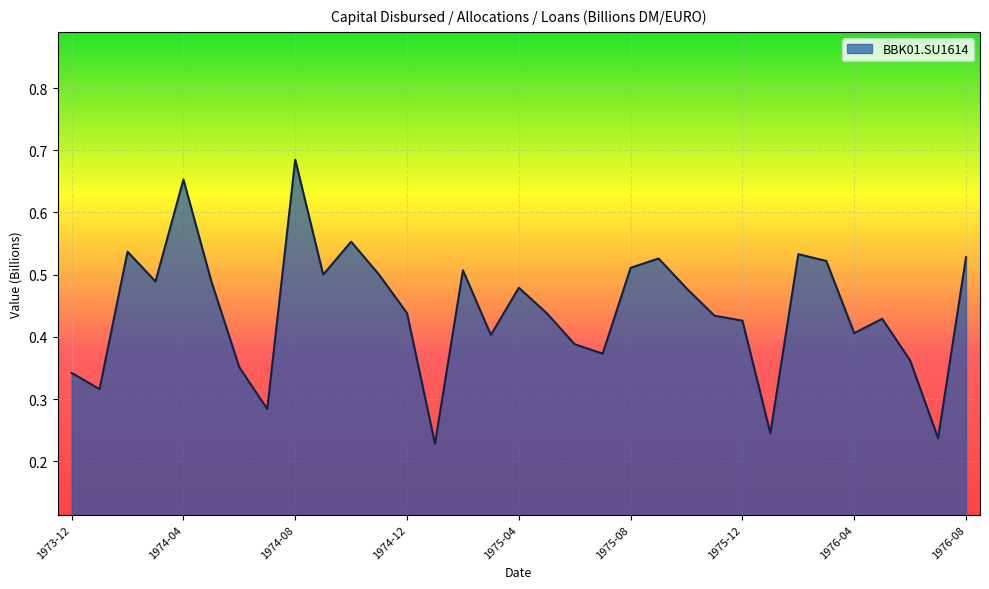

Reading right to left, what are all the values shown in this chart?

0.5	0.2	0.4	0.4	0.4	0.5	0.5	0.2	0.4	0.4	0.5	0.5	0.5	0.4	0.4	0.4	0.5	0.4	0.5	0.2	0.4	0.5	0.6	0.5	0.7	0.3	0.4	0.5	0.7	0.5	0.5	0.3	0.3